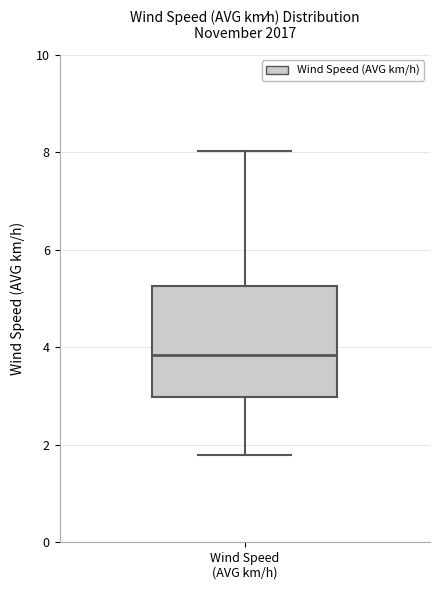

Read this box plot against the y-axis: the position of the median line, the range covered by the box, and the ends of both whiskers. The values are not printed on the chart, so give them approximately, as read against the axis.

median 3.8, box 3.0 to 5.2, whiskers 1.8 to 8.0